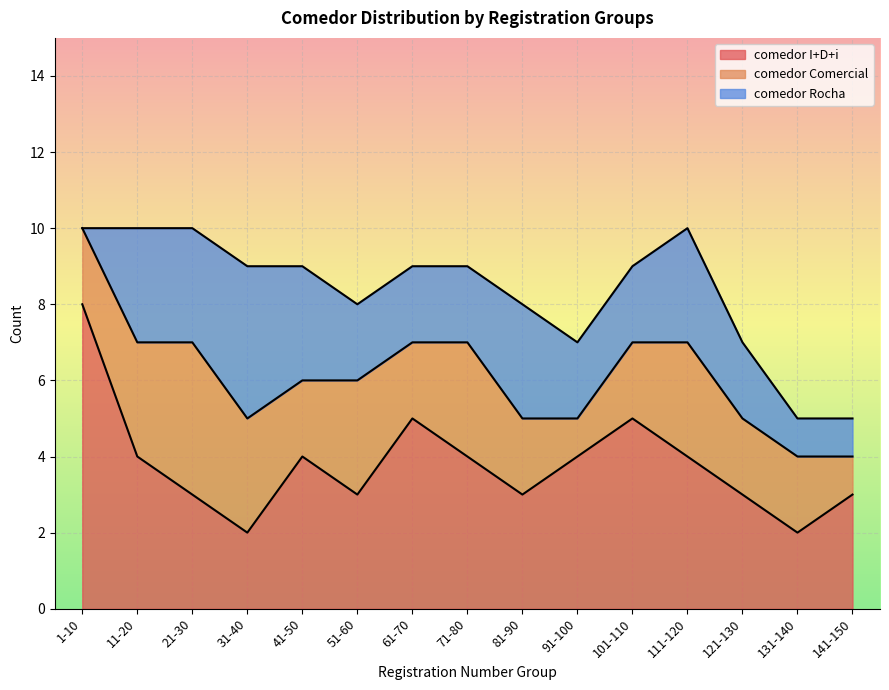

The value of comedor I+D+i at 121-130 is 3. True or false?

True